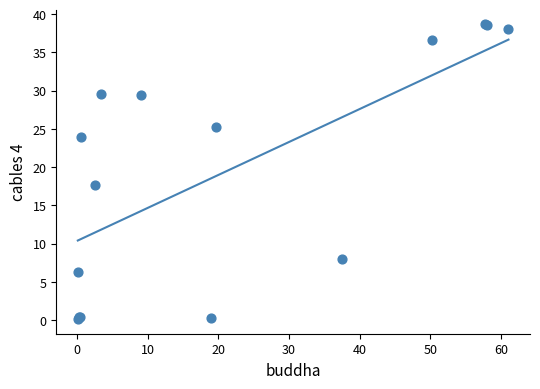

What Y value in the scatter plot is closest to 19?

17.7